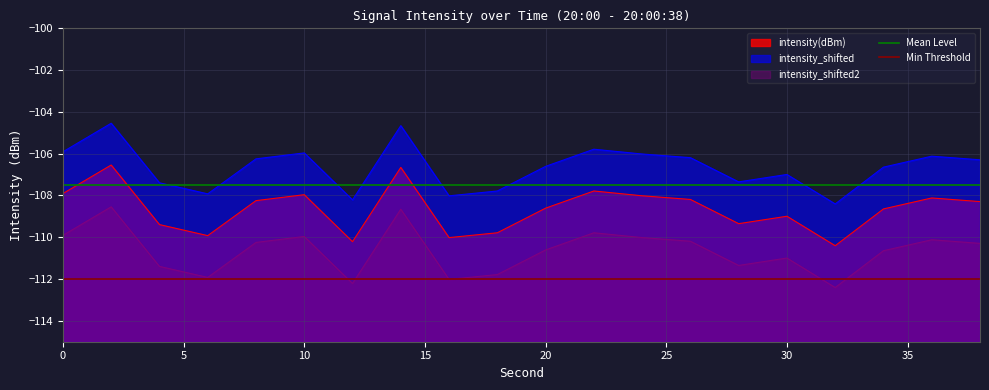

What is the minimum value shown in the chart?

-112.0